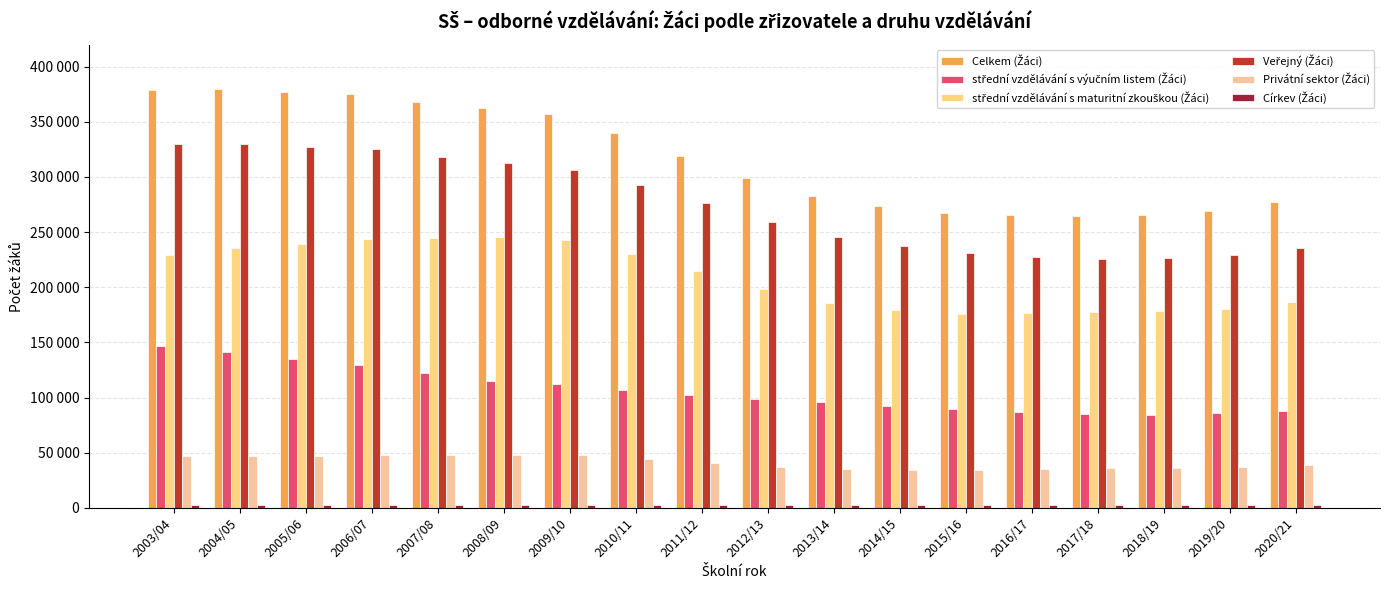

Does the chart contain any negative values?

No